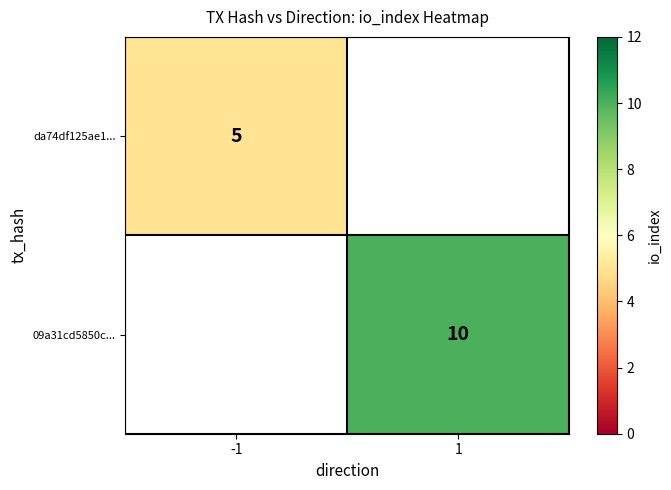

The 09a31cd5850c... series shows 10 at 1. True or false?

True